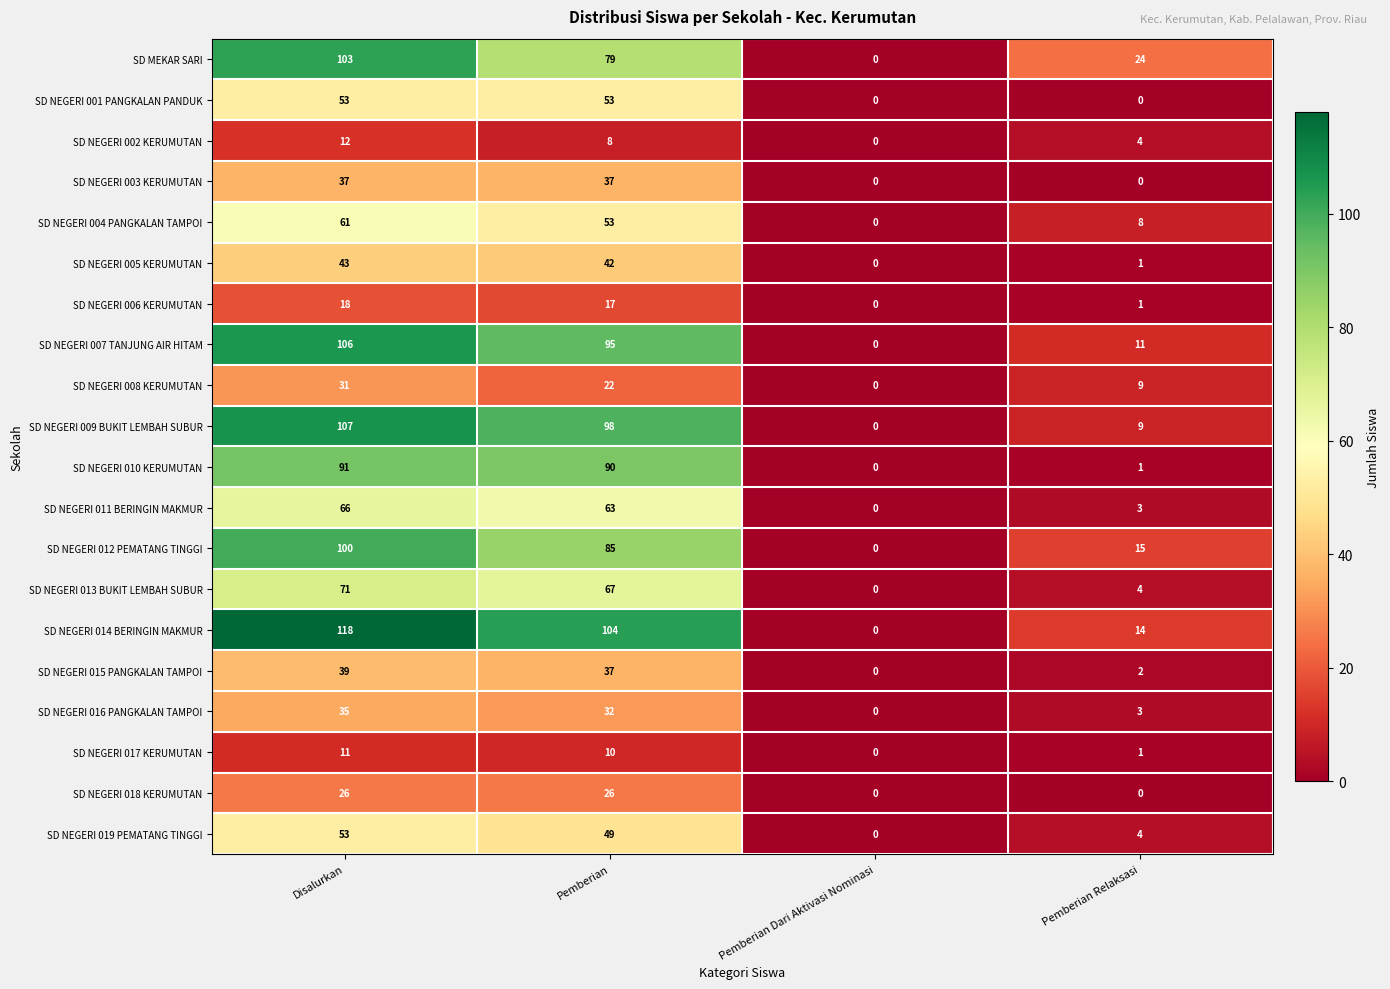

Which series has the largest total across all categories?

SD NEGERI 014 BERINGIN MAKMUR